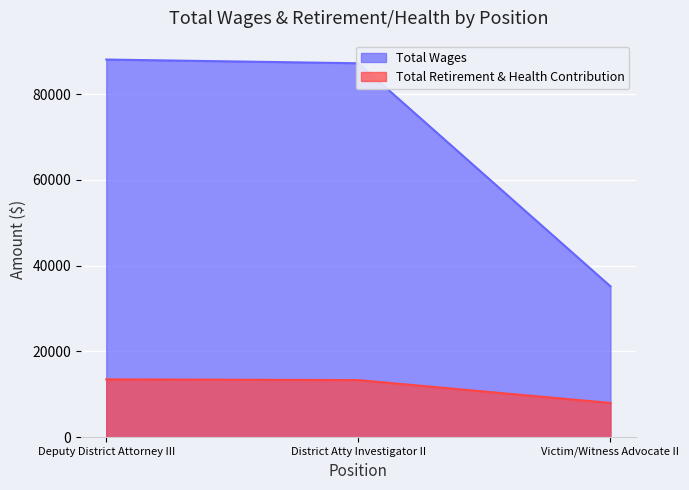

Rank the series by their maximum value, from lowest to highest.

Total Retirement & Health Contribution, Total Wages